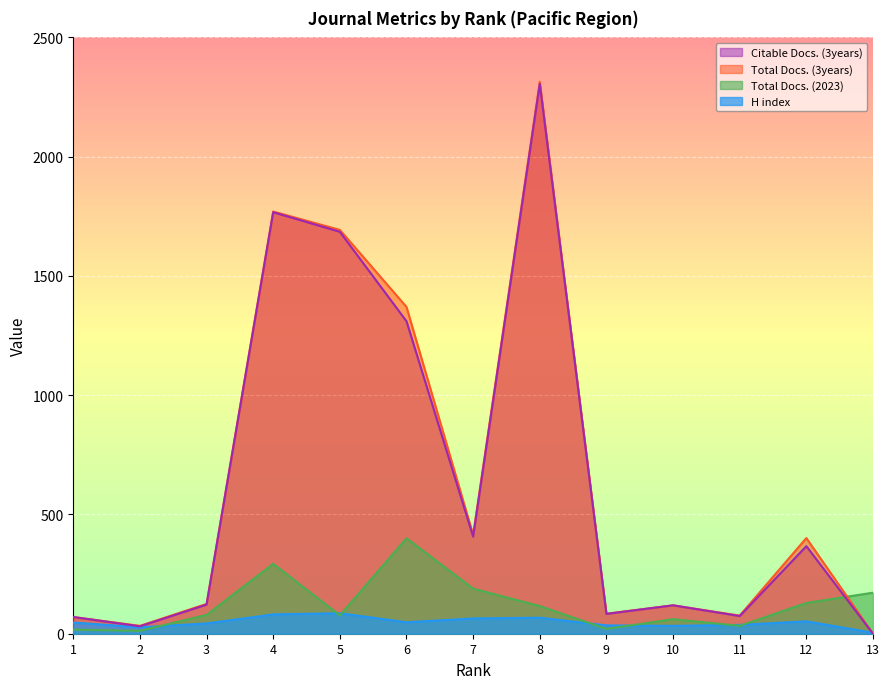

How many times do Total Docs. (2023) and Citable Docs. (3years) cross each other?

1